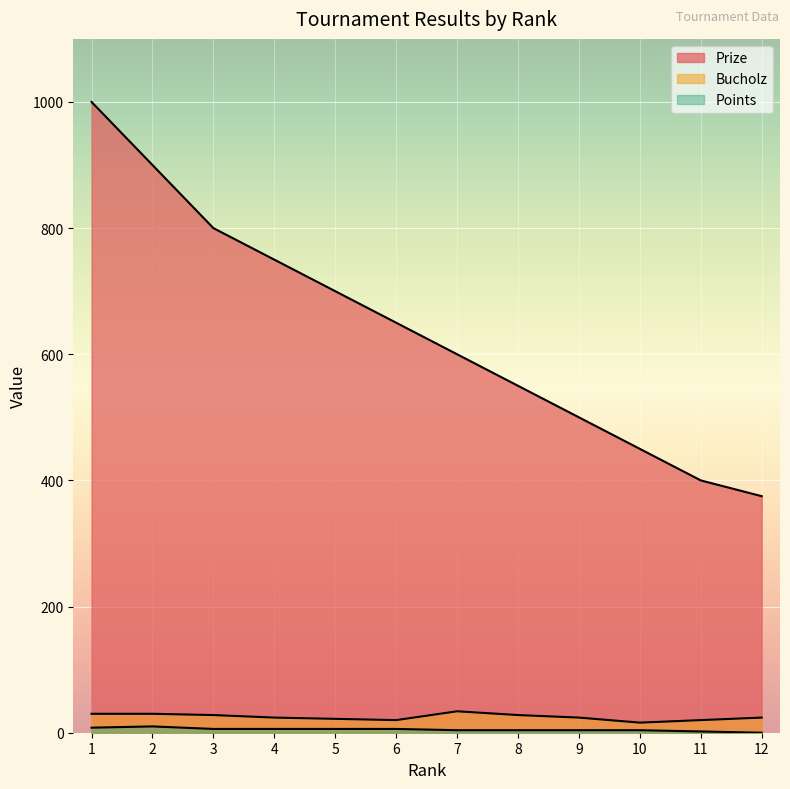

Reading left to right, list all the values displayed in this chart.

Prize: 1=1000	2=900	3=800	4=750	5=700	6=650	7=600	8=550	9=500	10=450	11=400	12=375
Bucholz: 1=30	2=30	3=28	4=24	5=22	6=20	7=34	8=28	9=24	10=16	11=20	12=24
Points: 1=8	2=10	3=6	4=6	5=6	6=6	7=4	8=4	9=4	10=4	11=2	12=0